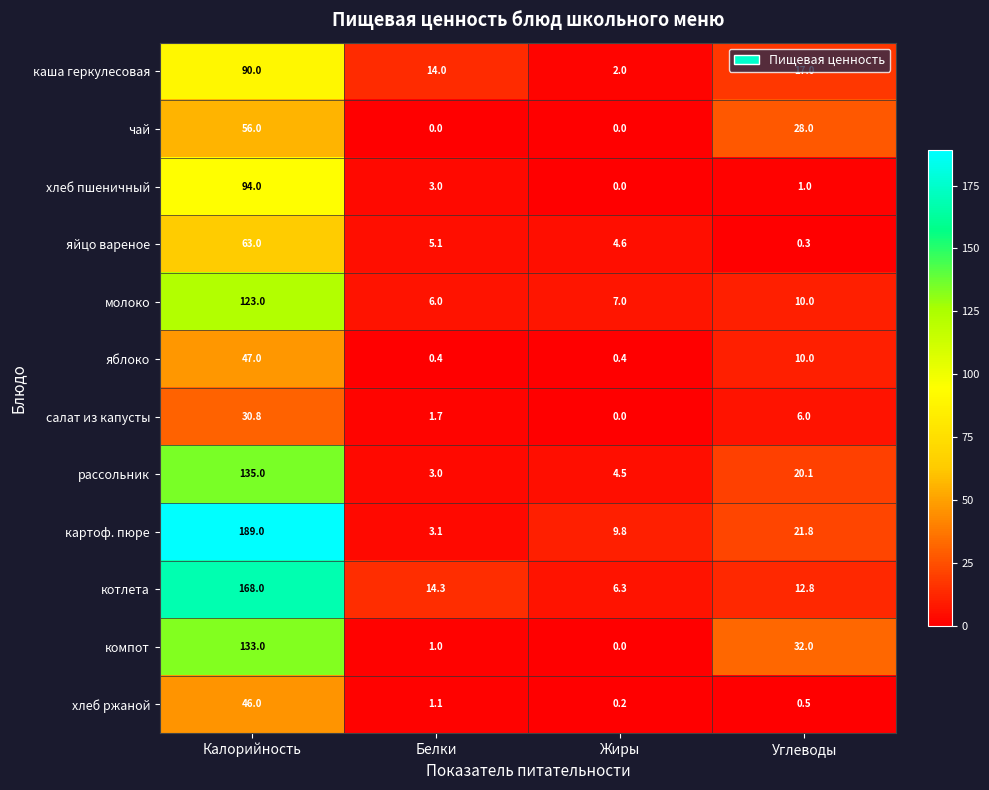

What is the difference between the maximum and minimum values in the картоф. пюре series?

185.9